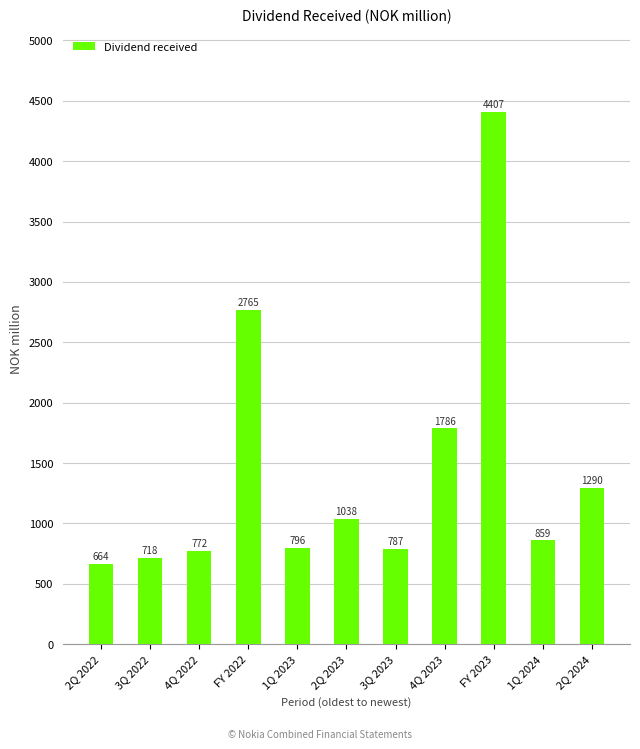

What is the smallest value displayed?

664.2